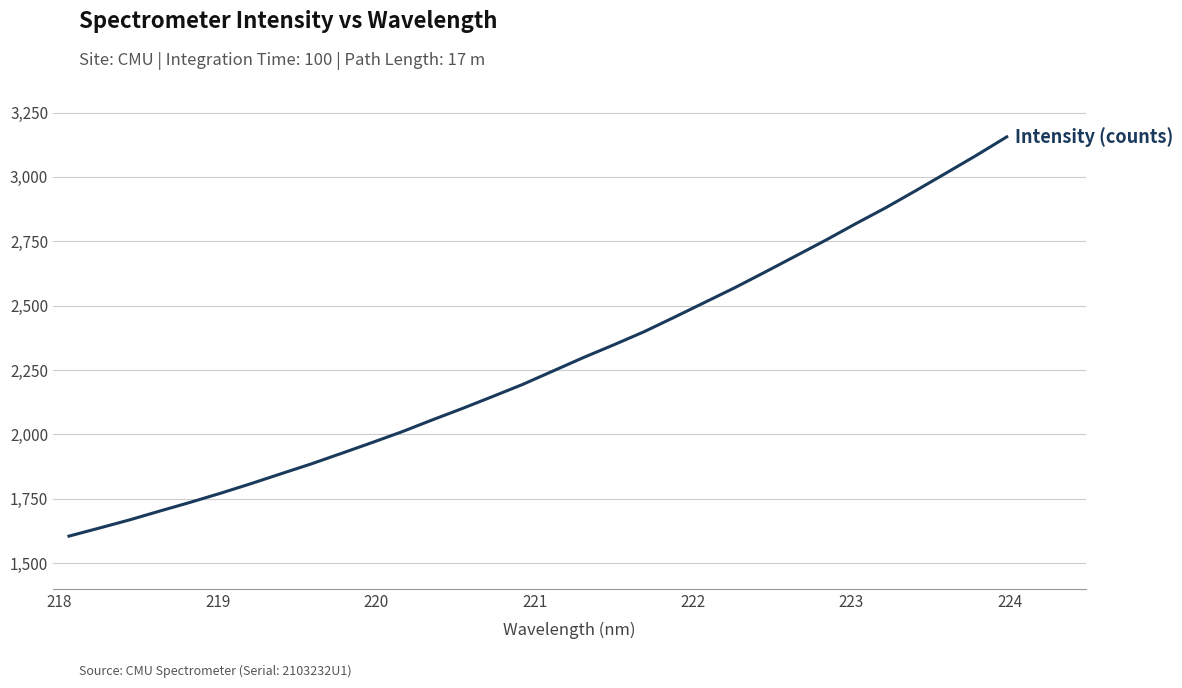

What is the smallest value displayed?

1604.7